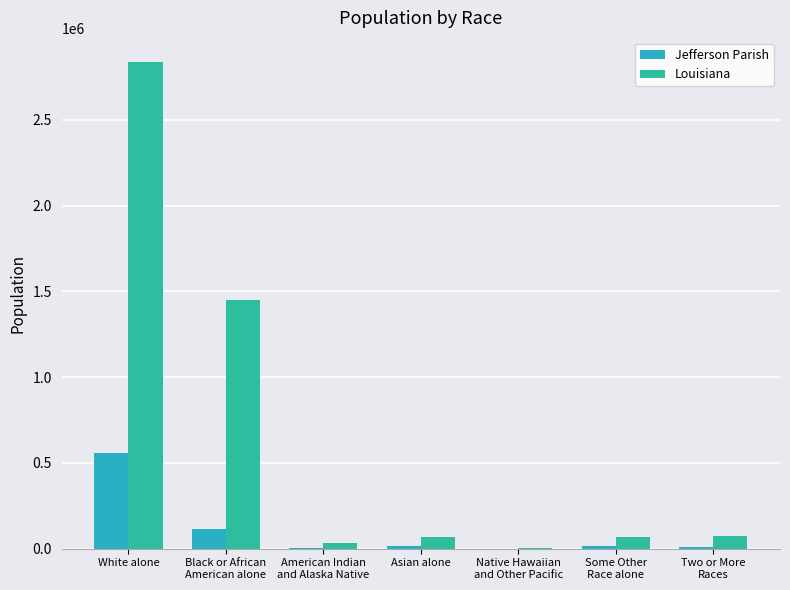

The Louisiana series shows 70132 at Asian alone. True or false?

True